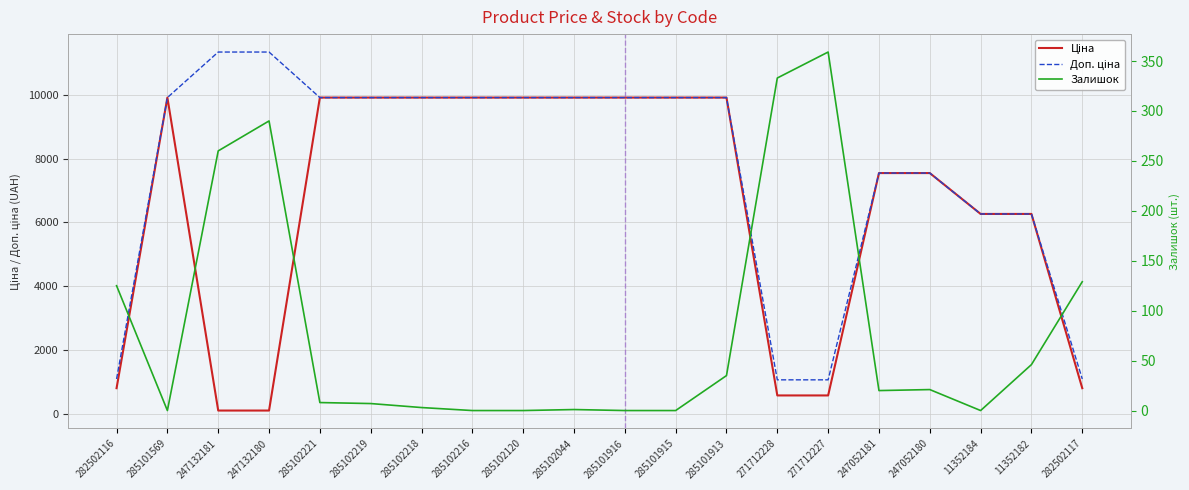

Which category has the lowest value across all series?

285101569